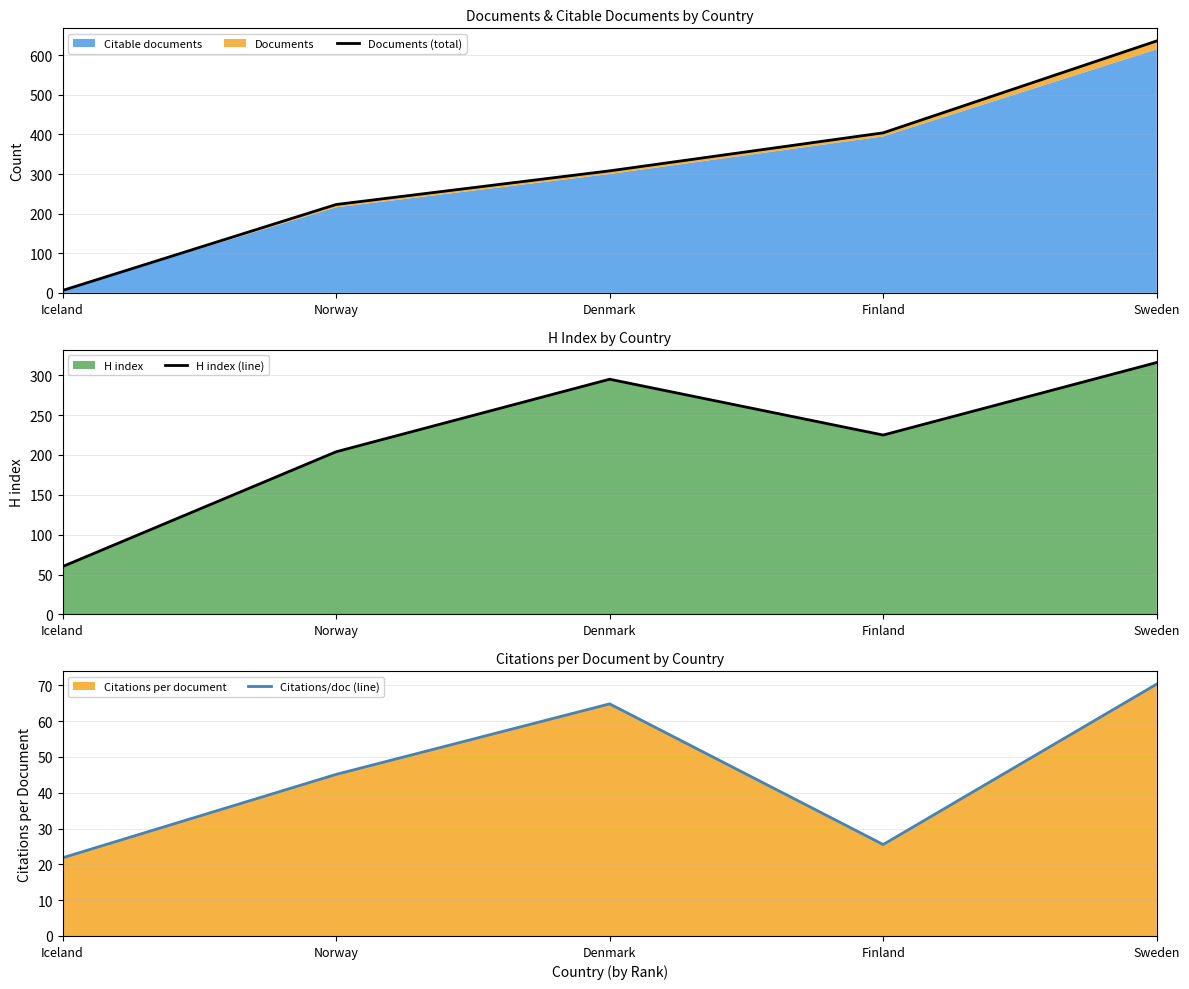

At how many categories does at least one series exceed 120?

4